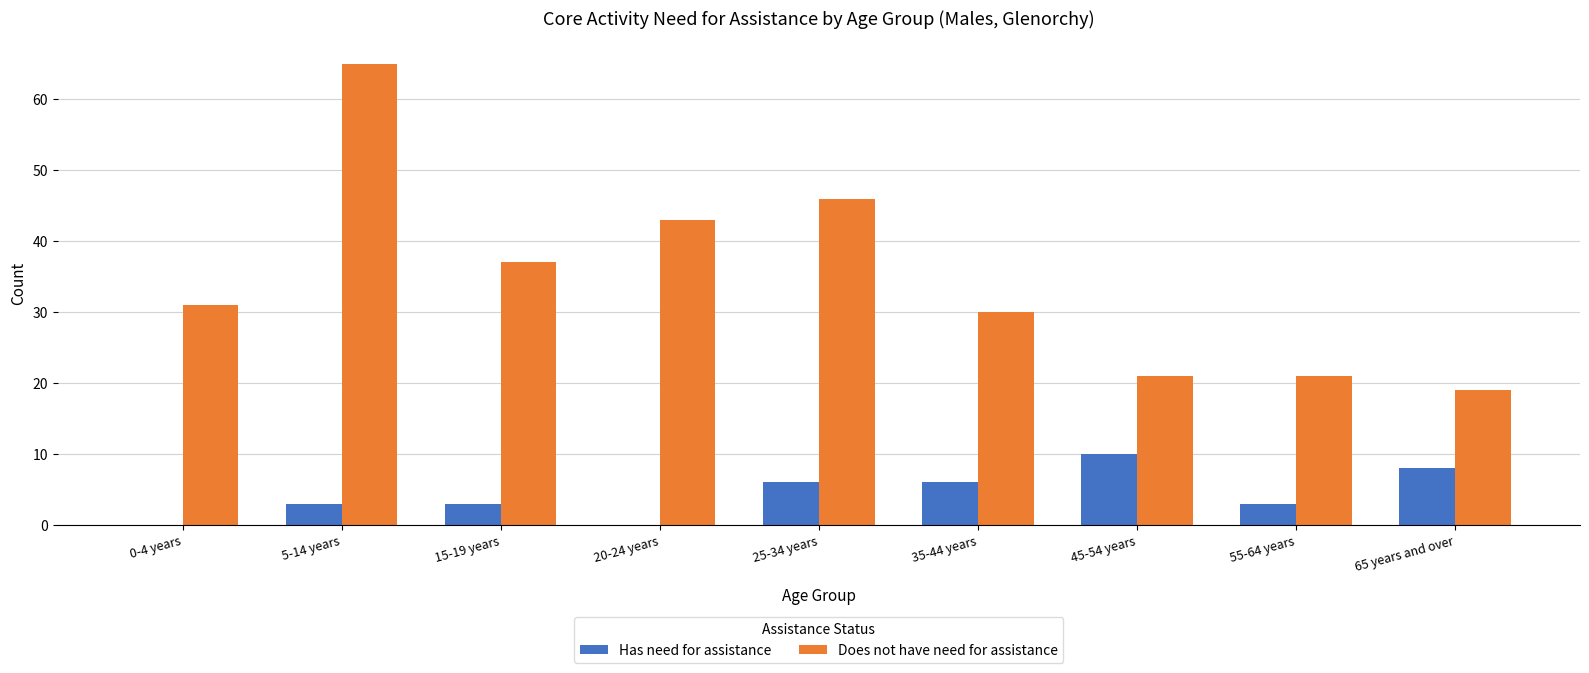

True or false: Has need for assistance has a value of 4 at 65 years and over.

False